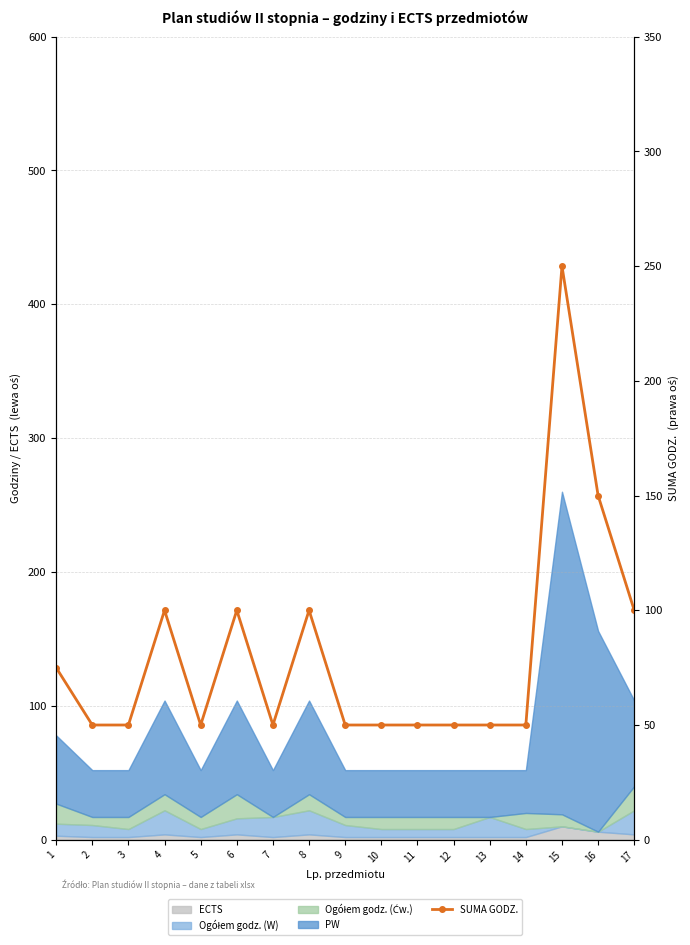

Between 15 and 12, which is larger?

15